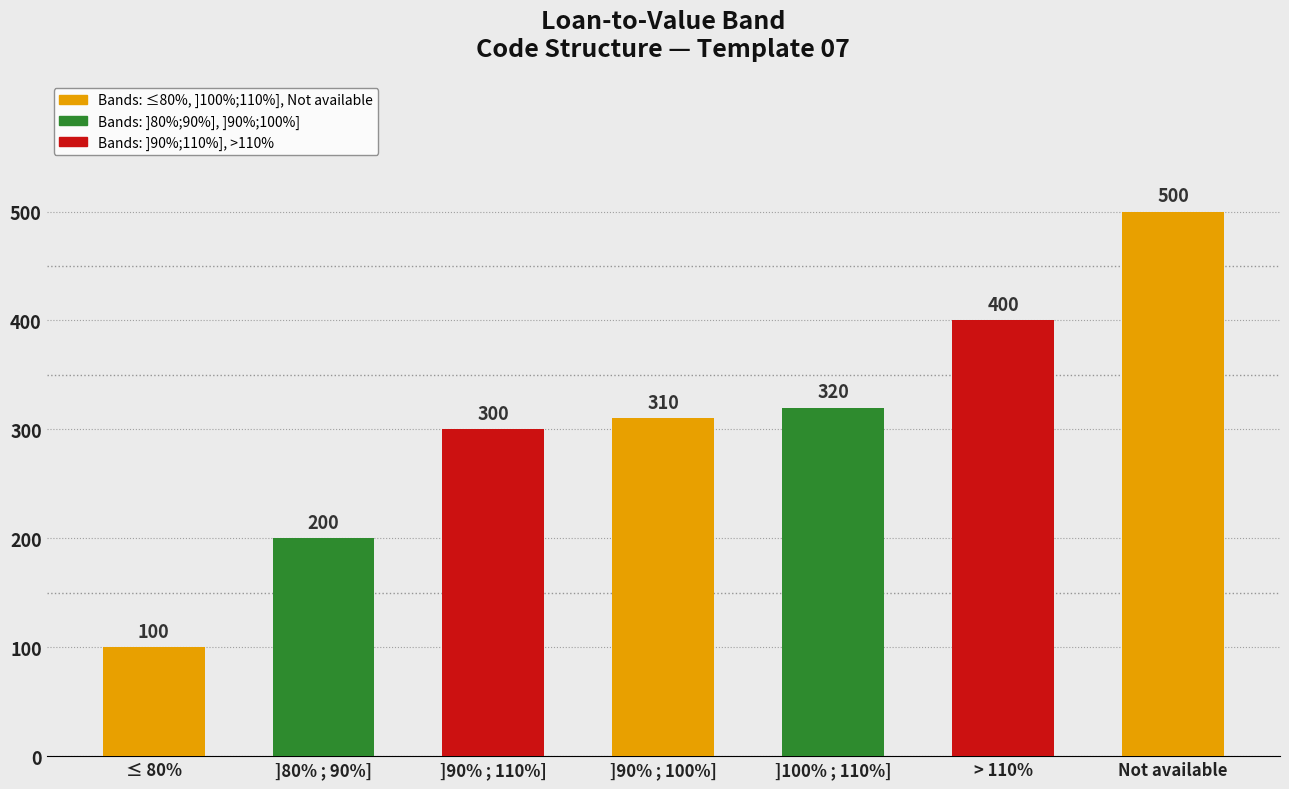

What is the sum of the values at ]100% ; 110%] and ]90% ; 100%]?

630